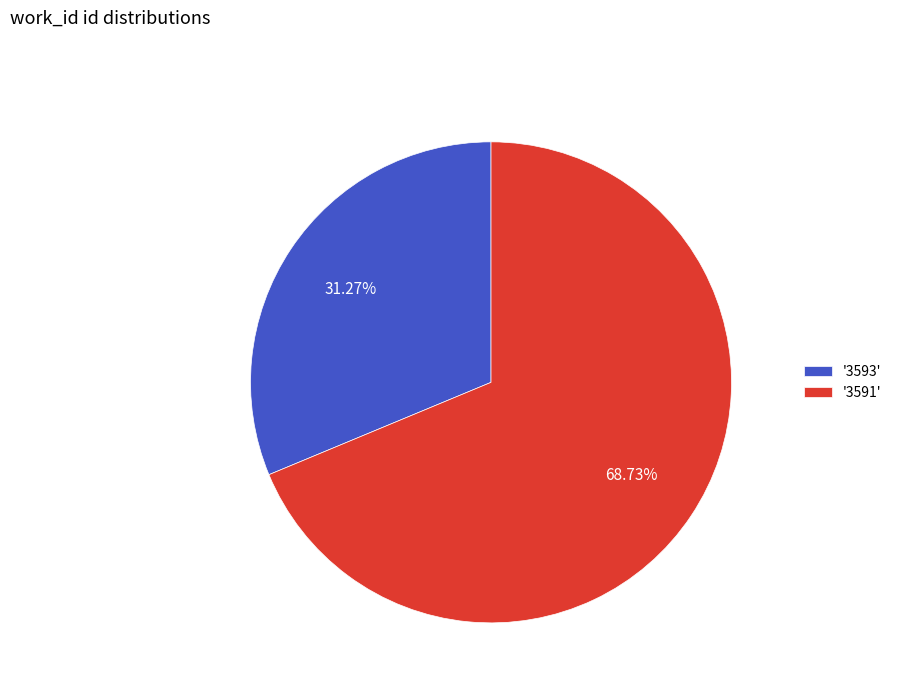

How many slices are in this pie chart?

2